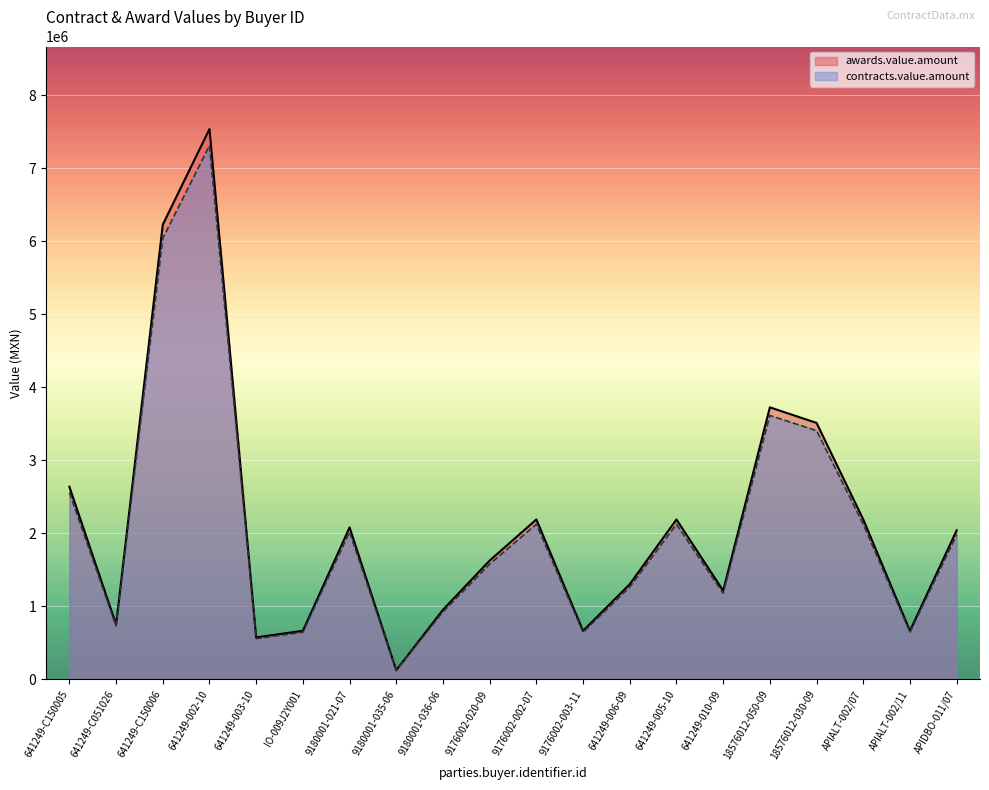

Reading right to left, list all the values displayed in this chart.

awards.value.amount: 2041986.1	665376.1	2190900.6	3513460.7	3727030.7	1215269.0	2190517.2	1303894.4	665376.1	2190900.6	1627998.9	953793.1	125482.6	2082080.0	665376.1	575000.0	7539000.0	6229212.3	752377.8	2639041.7
contracts.value.amount: 1980726.5	645414.8	2125173.6	3408056.9	3615219.8	1178810.9	2124801.7	1264777.6	645414.8	2125173.6	1579158.9	925179.3	121718.1	2019617.6	645414.8	557750.0	7312830.0	6042335.9	729806.5	2559870.4